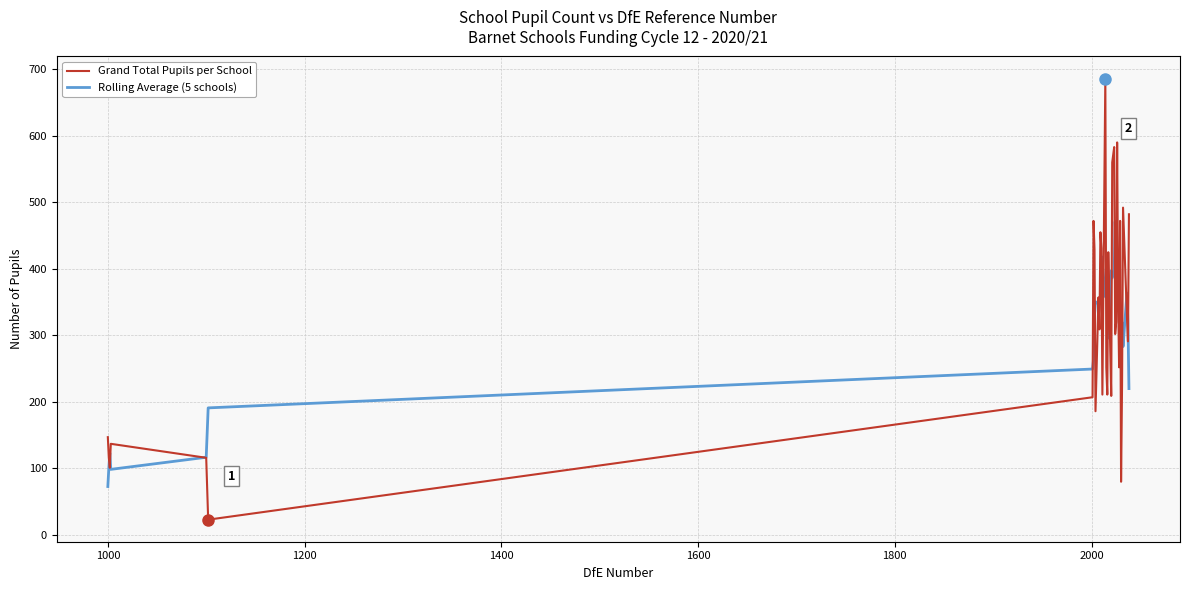

What are all the series names shown in the legend?

Grand Total Pupils per School, Rolling Average (5 schools)